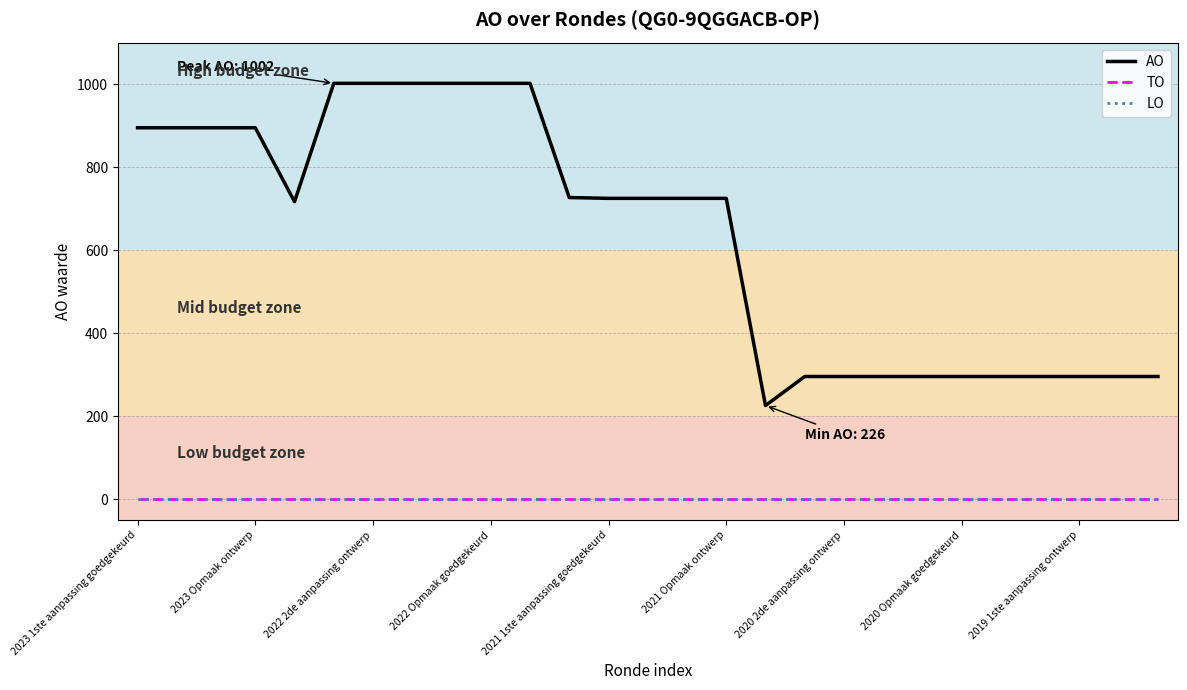

Is this an area chart (filled region under the line)?

No